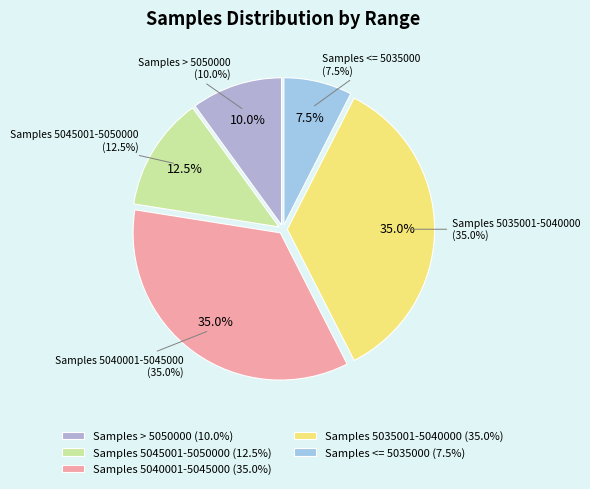

True or false: 39 accounts for 15% of the total.

False